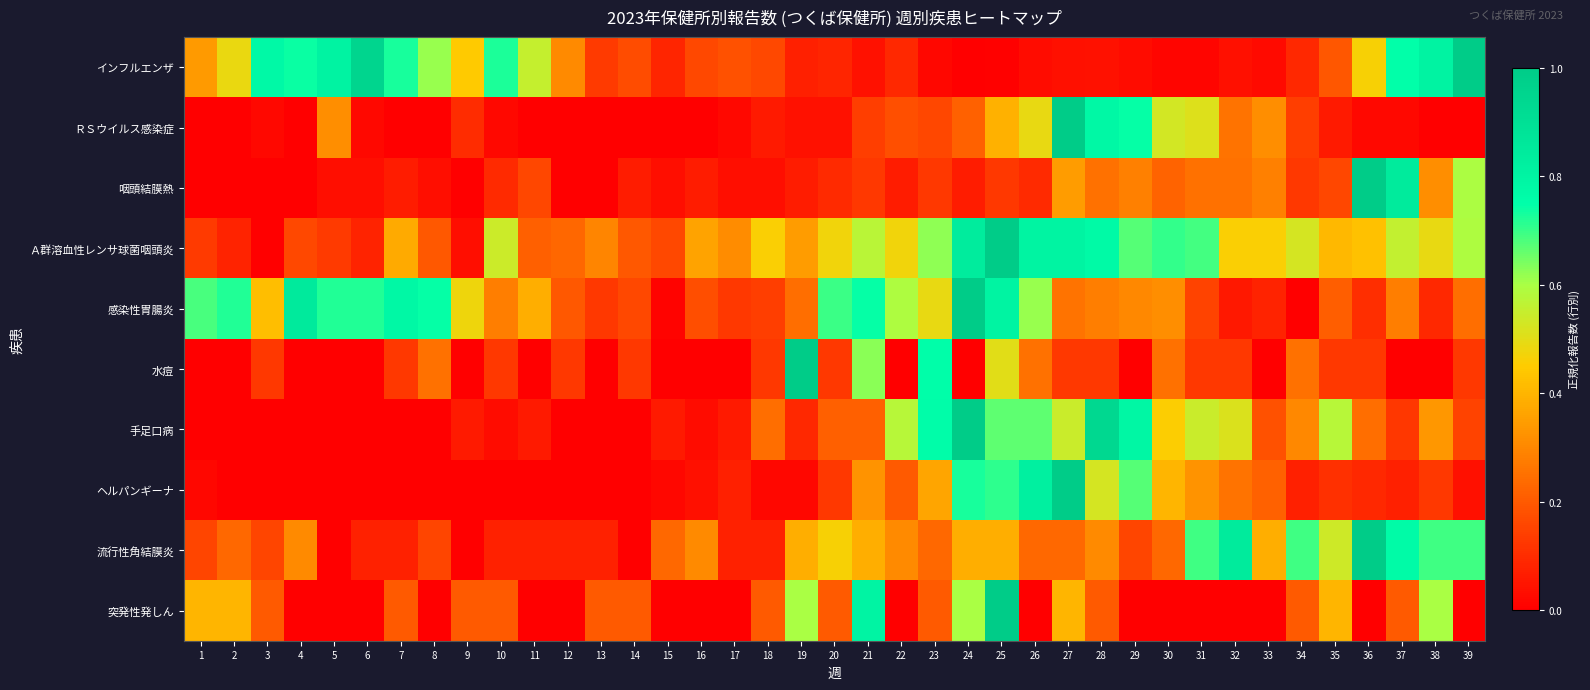

What is the total value across all series at 16?

1.1